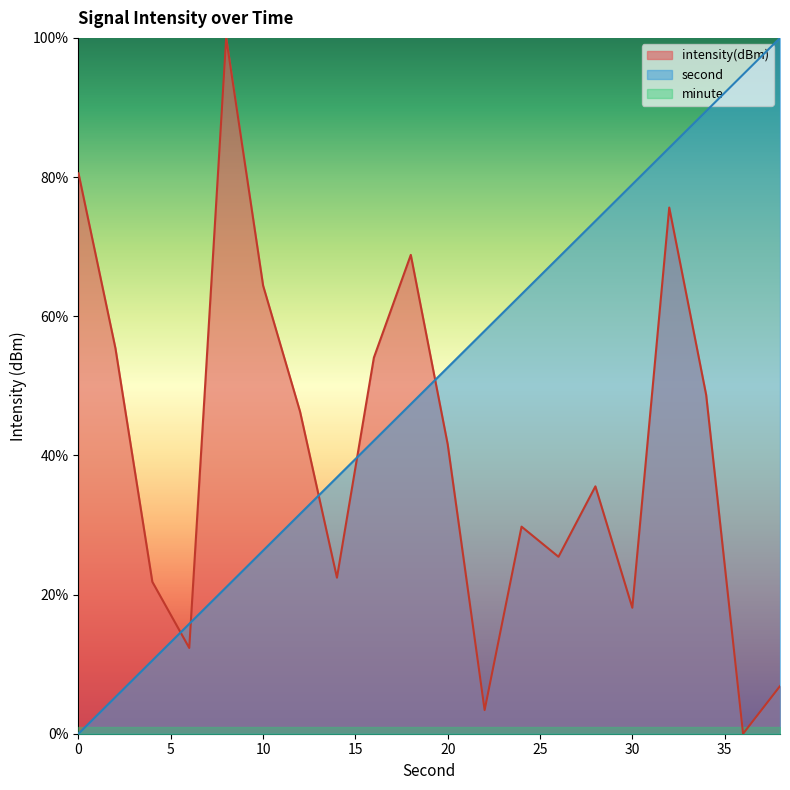

The value of second at 10 is 26.3. True or false?

True